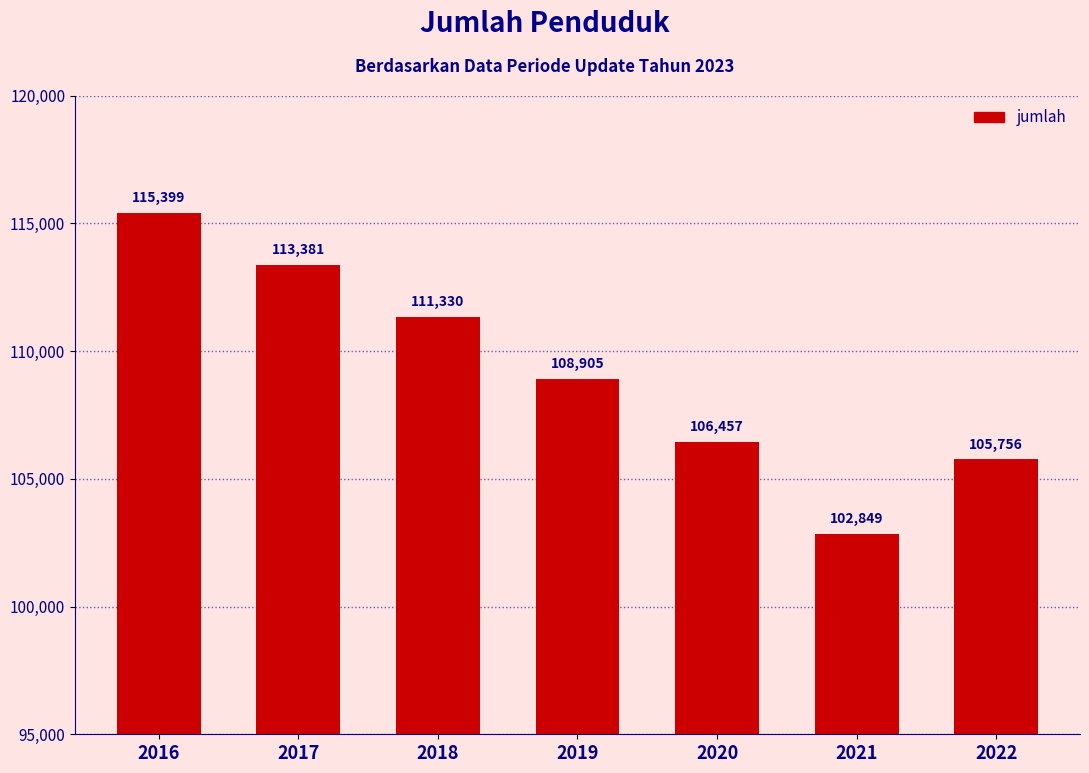

Rank the categories by value from highest to lowest.

2016, 2017, 2018, 2019, 2020, 2022, 2021